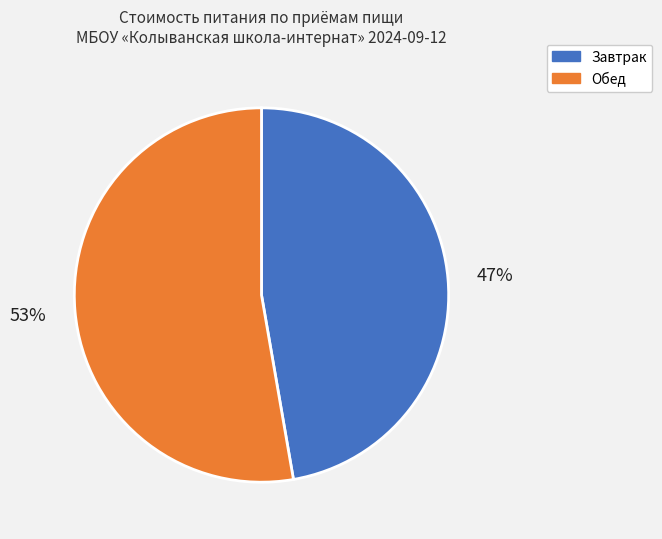

How many segments does this pie chart have?

2